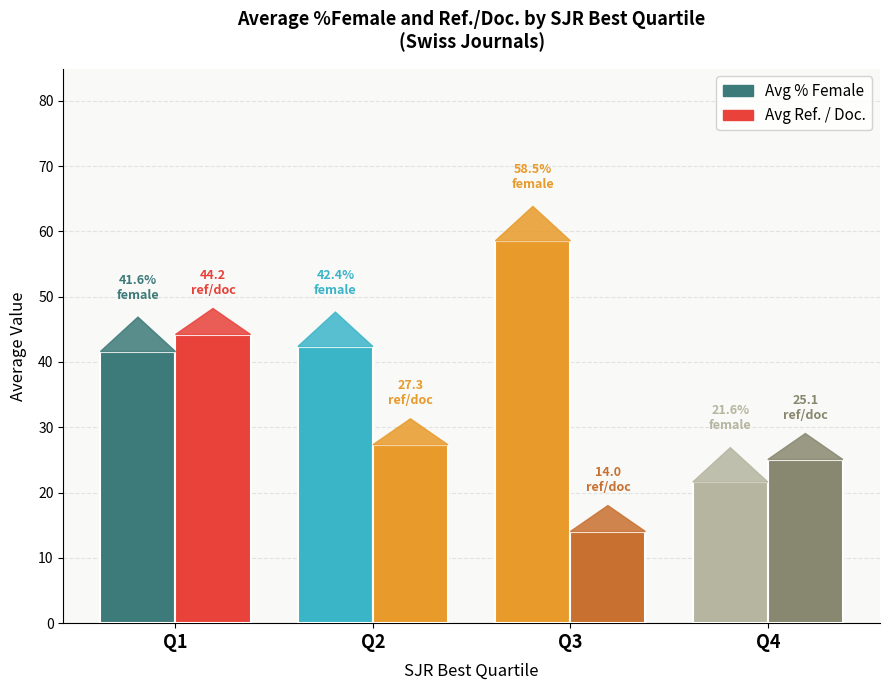

Which series has the largest total across all categories?

Avg %Female